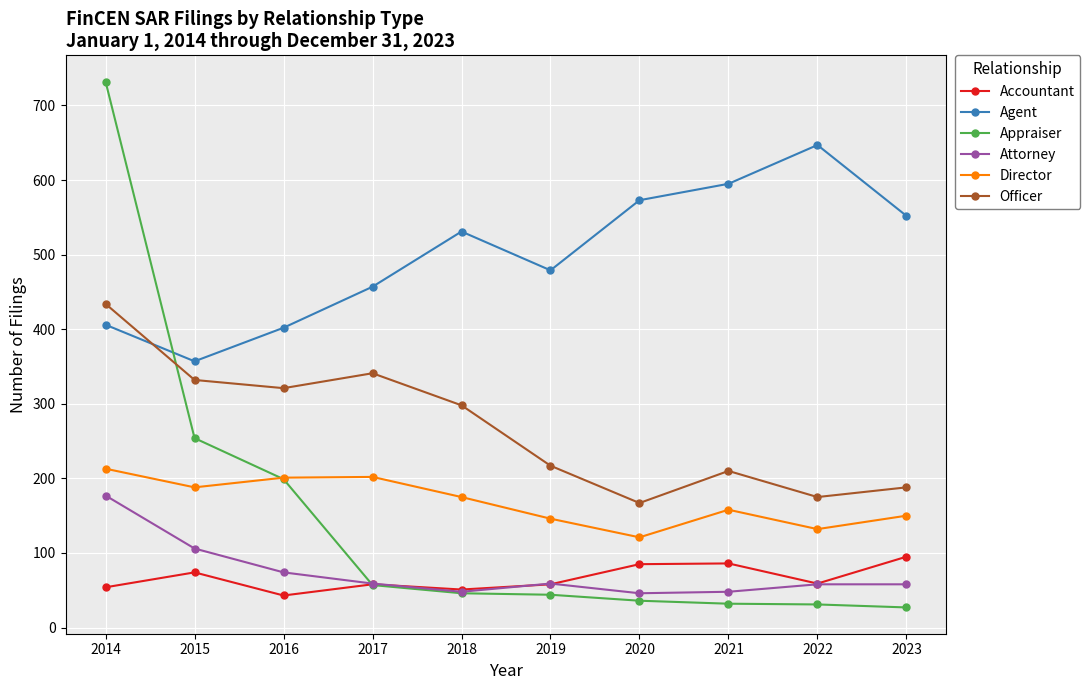

What is the lowest value of the Appraiser series?

27